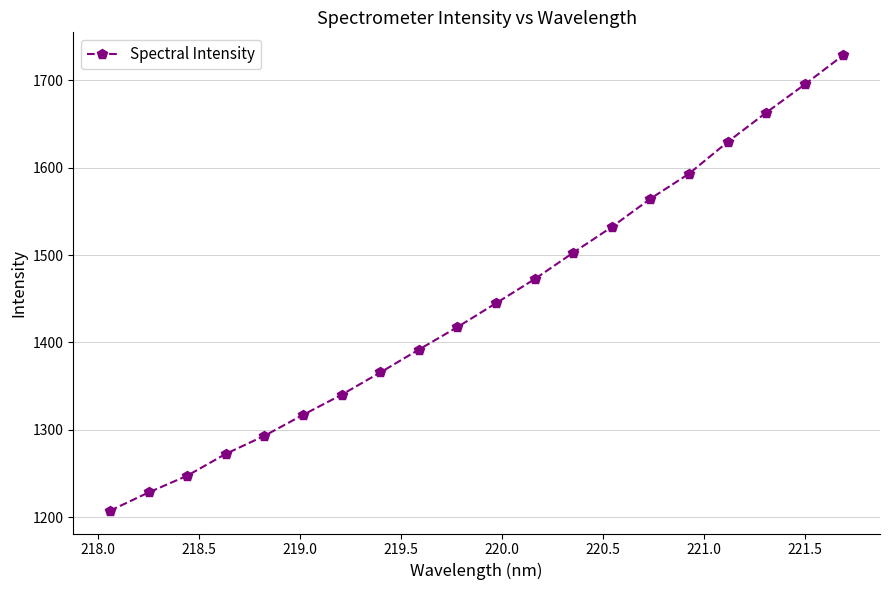

What is the value of the 1st point from the left?

1207.4